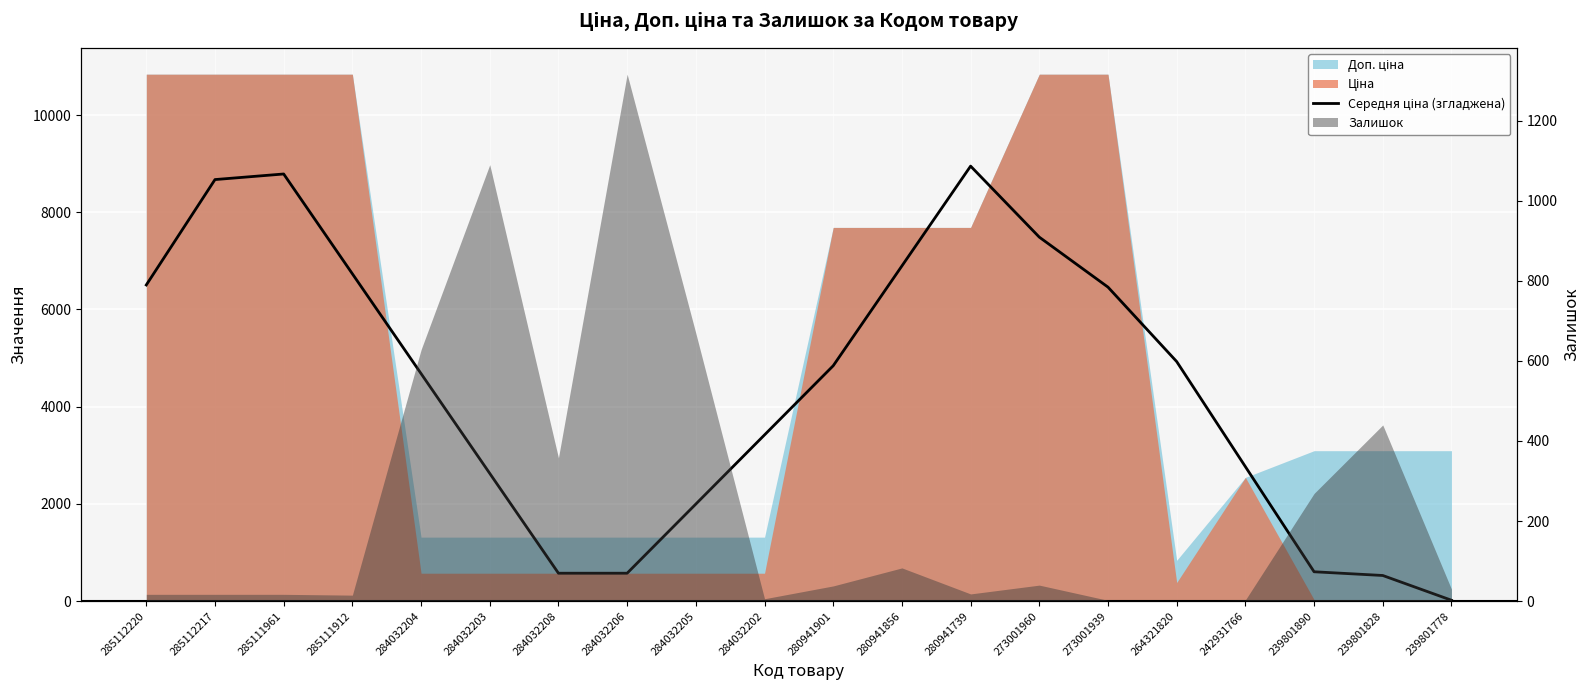

Count the number of values greater than 4842.

10